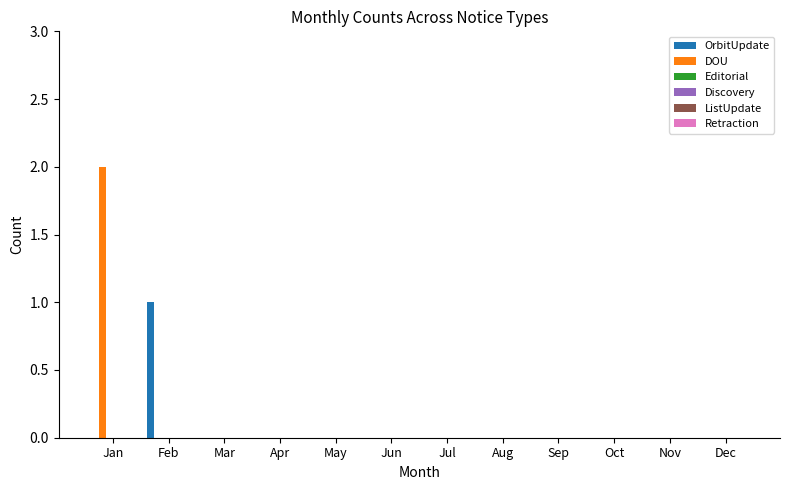

Which series has the largest total across all categories?

DOU